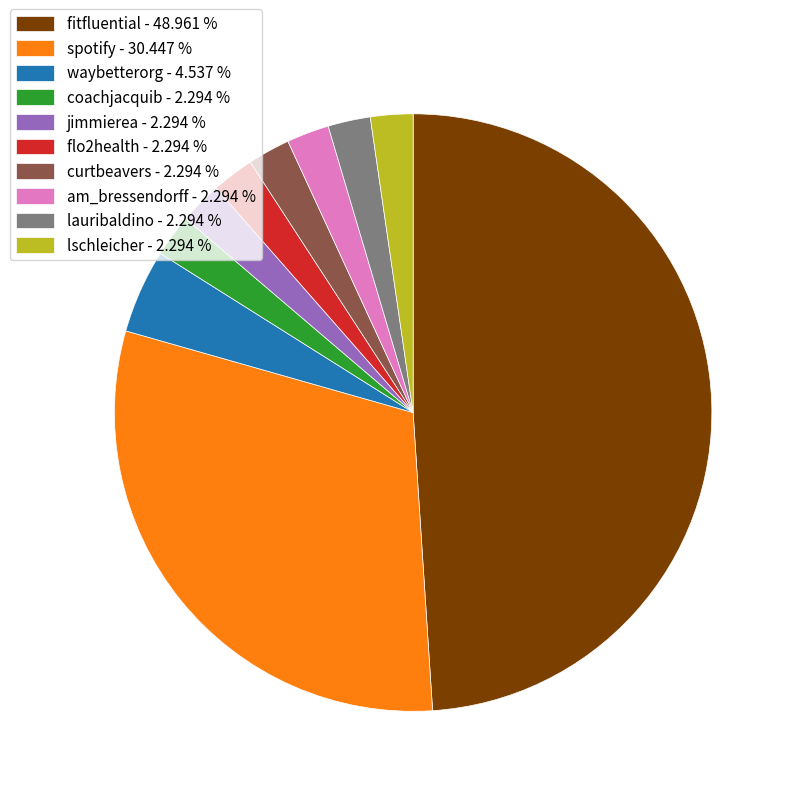

Approximately how many times larger is the value at am_bressendorff - 2.294 % compared to lschleicher - 2.294 %?

1.0